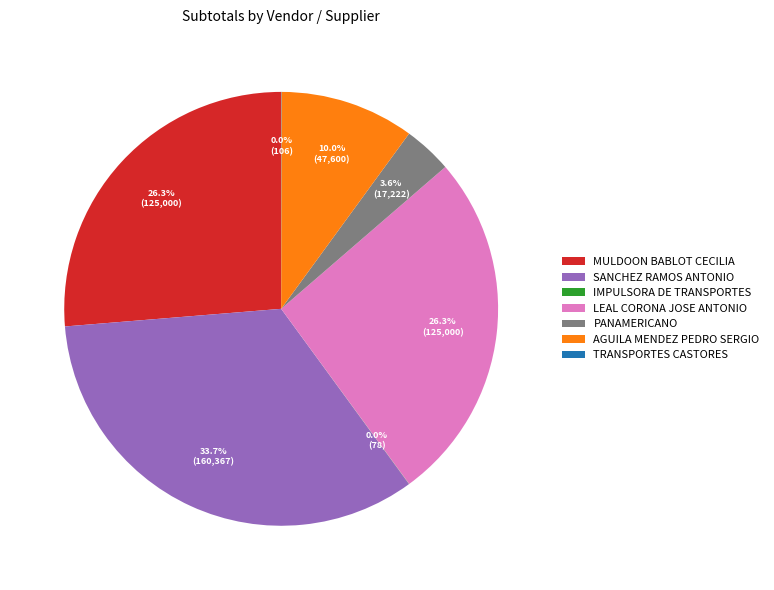

Approximately how many times larger is the value at MULDOON BABLOT CECILIA compared to SANCHEZ RAMOS ANTONIO?

0.8